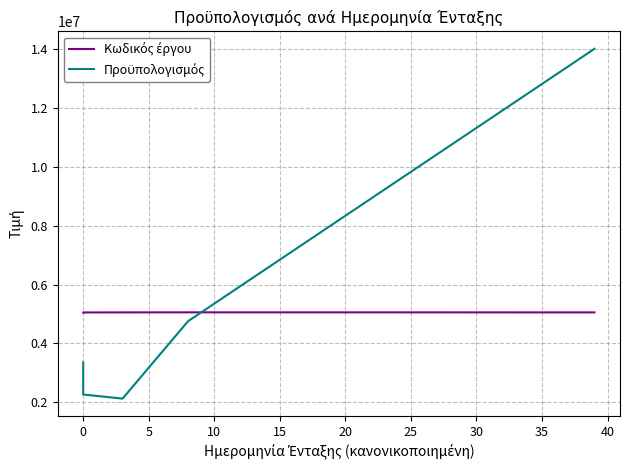

What is the difference between the maximum and minimum values in the Κωδικός έργου series?

5433.0